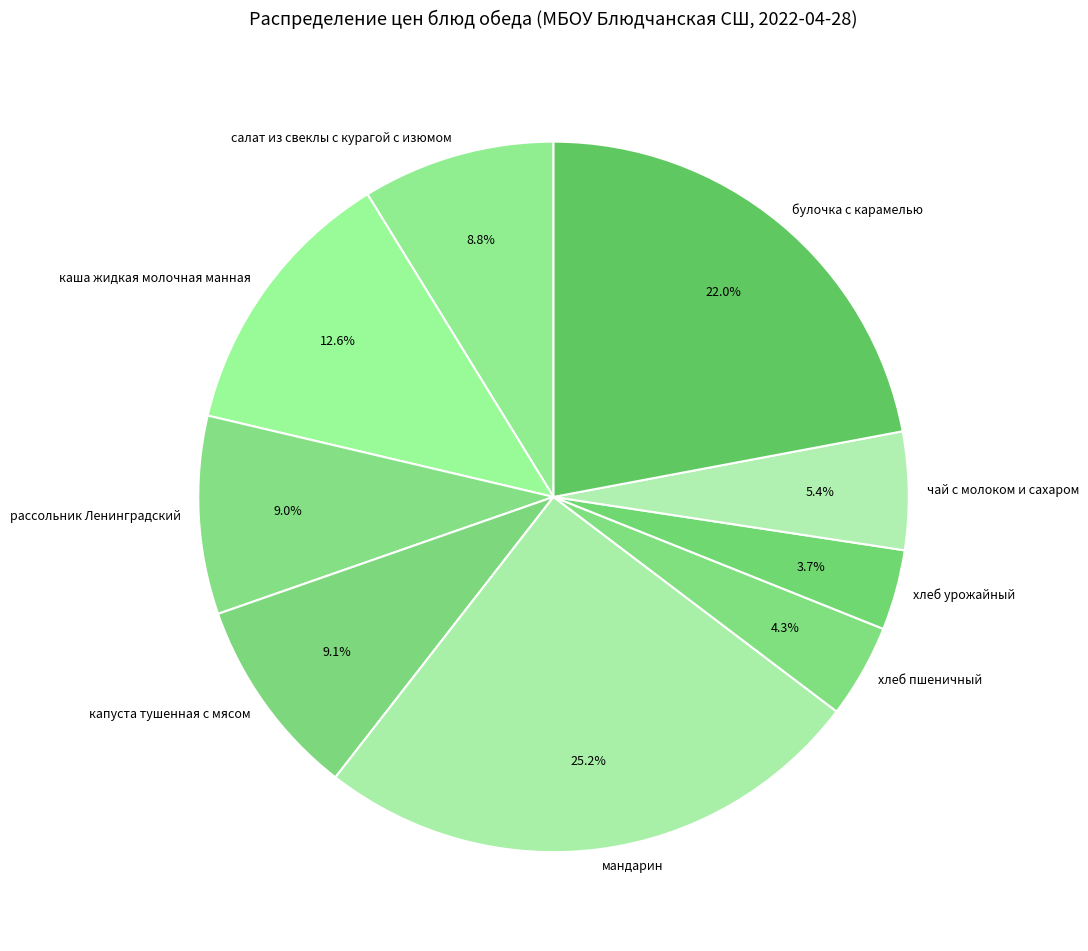

To the nearest percent, what is the difference between the мандарин and чай с молоком и сахаром slice percentages?

20%